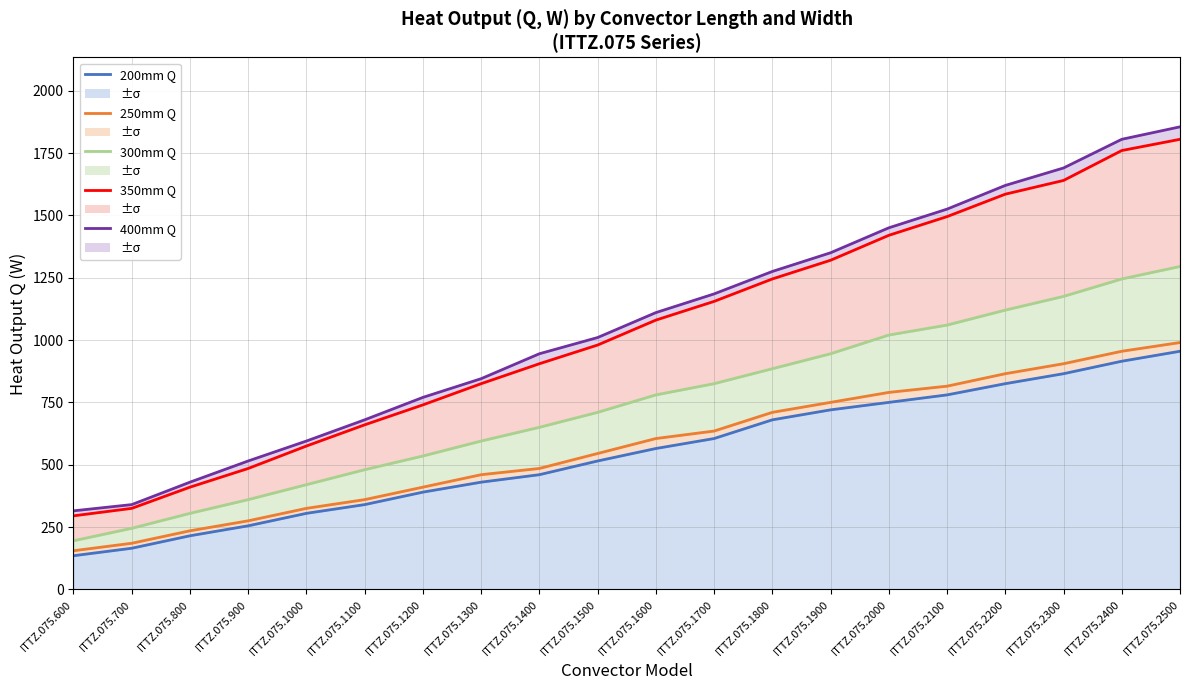

What is the difference between the 200mm Q values at ITTZ.075.900 and ITTZ.075.2100?

525